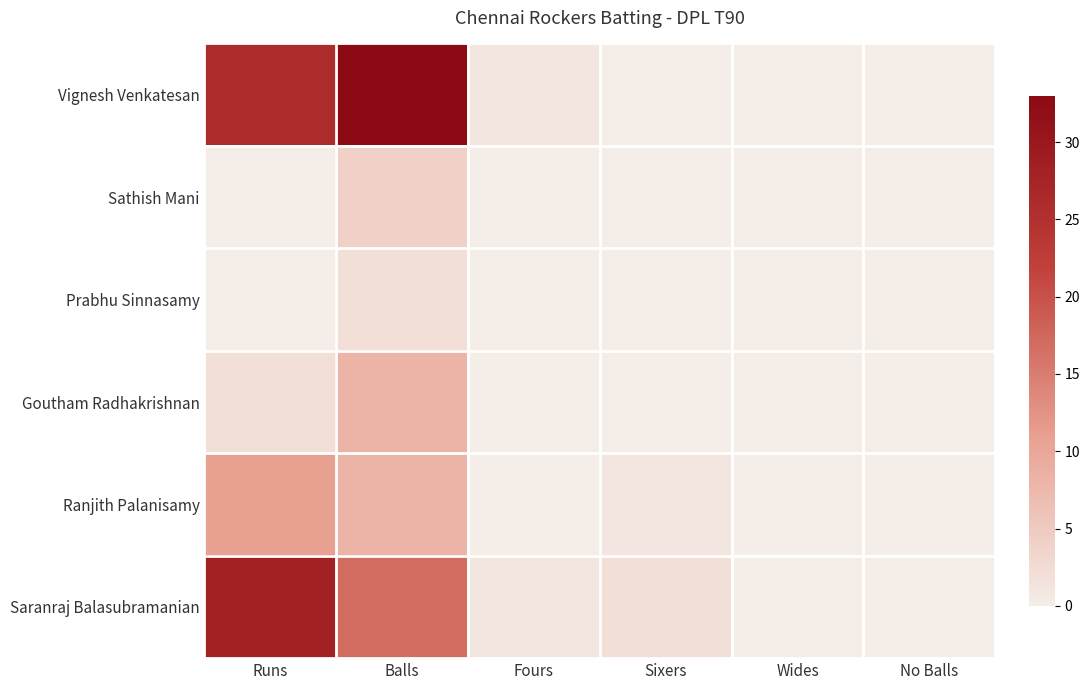

What is the total value across all series at Balls?

72